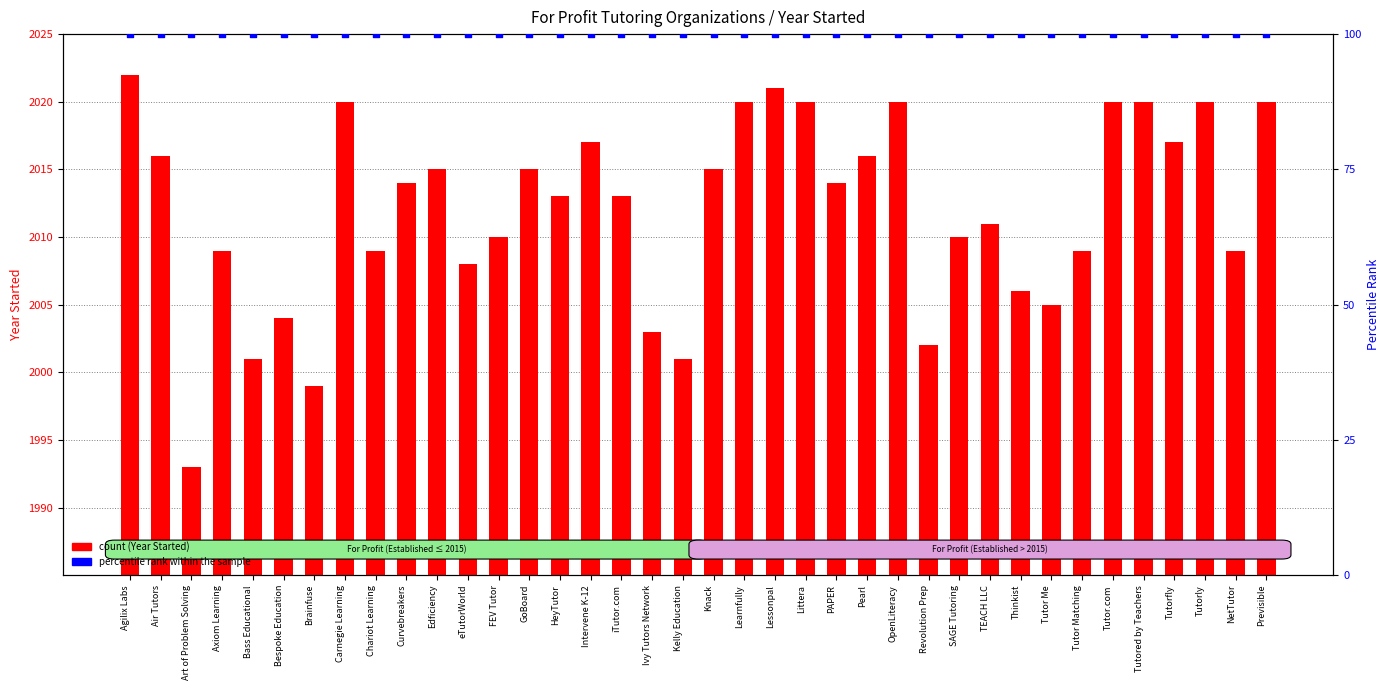

At which category is the sum across all series the highest?

Agilix Labs